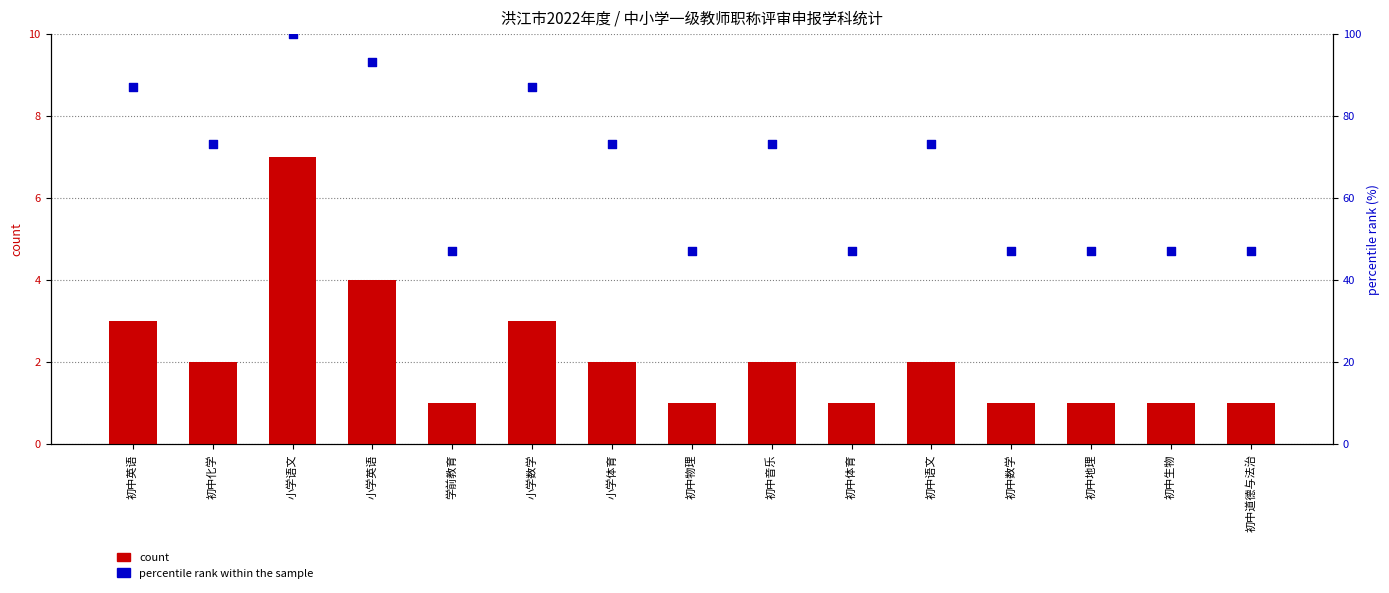

Which series has the largest total across all categories?

percentile rank within the sample